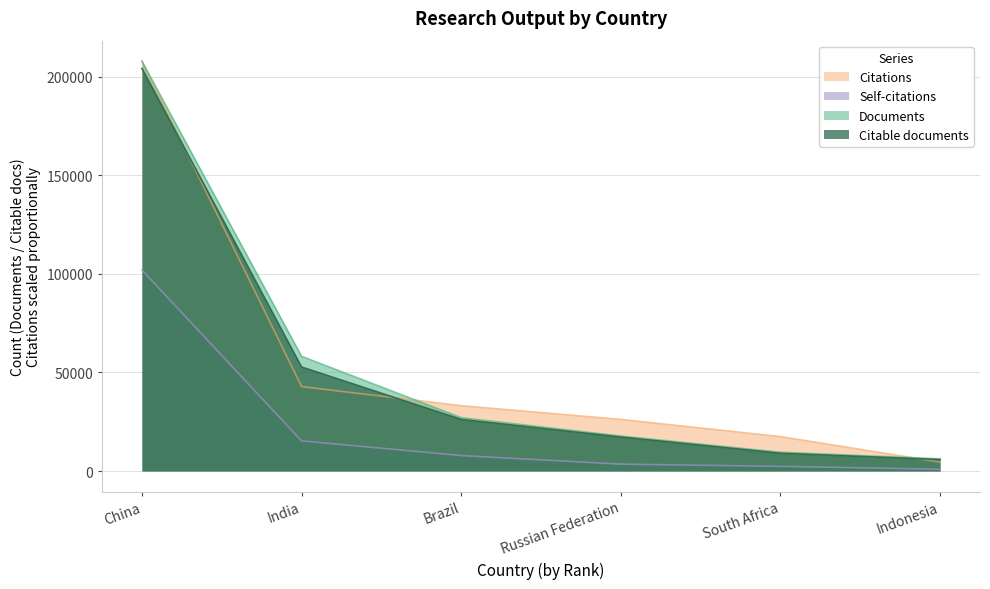

How many data points in Citable documents are above 26171?

2